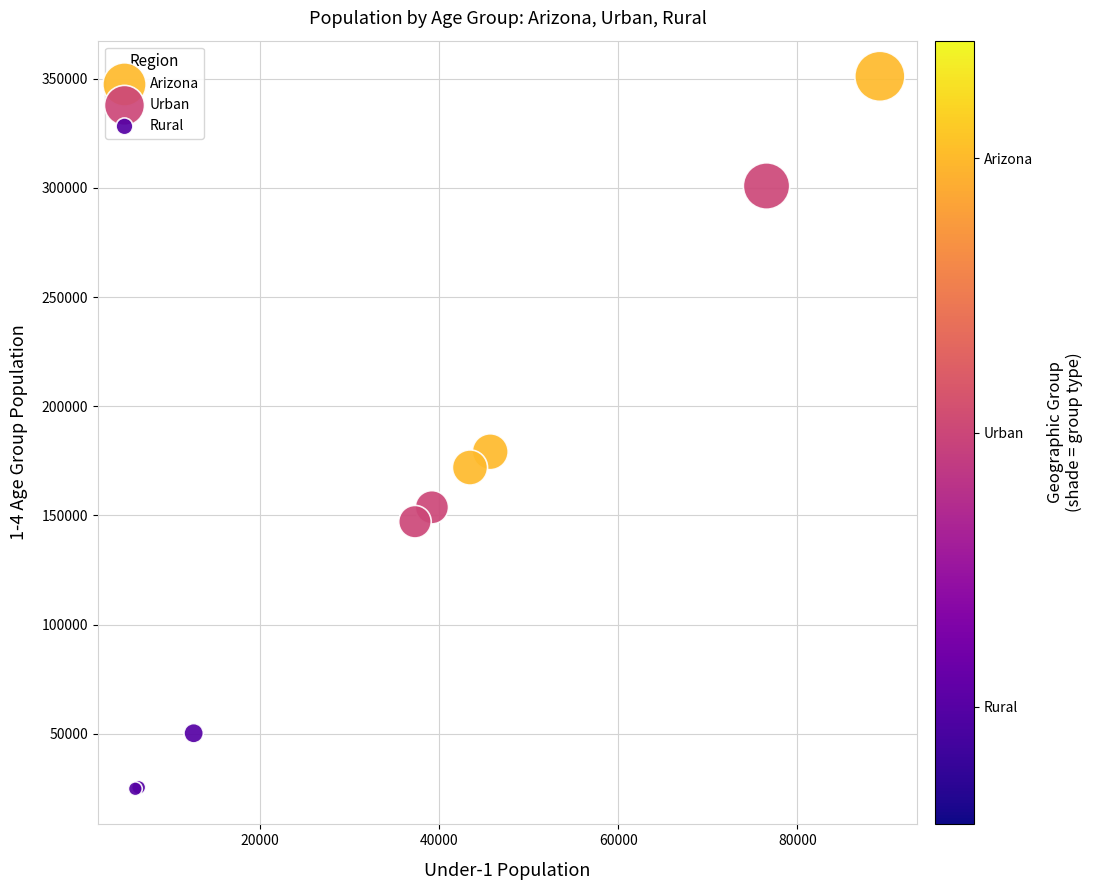

Which series has the widest spread of Y values?

Arizona